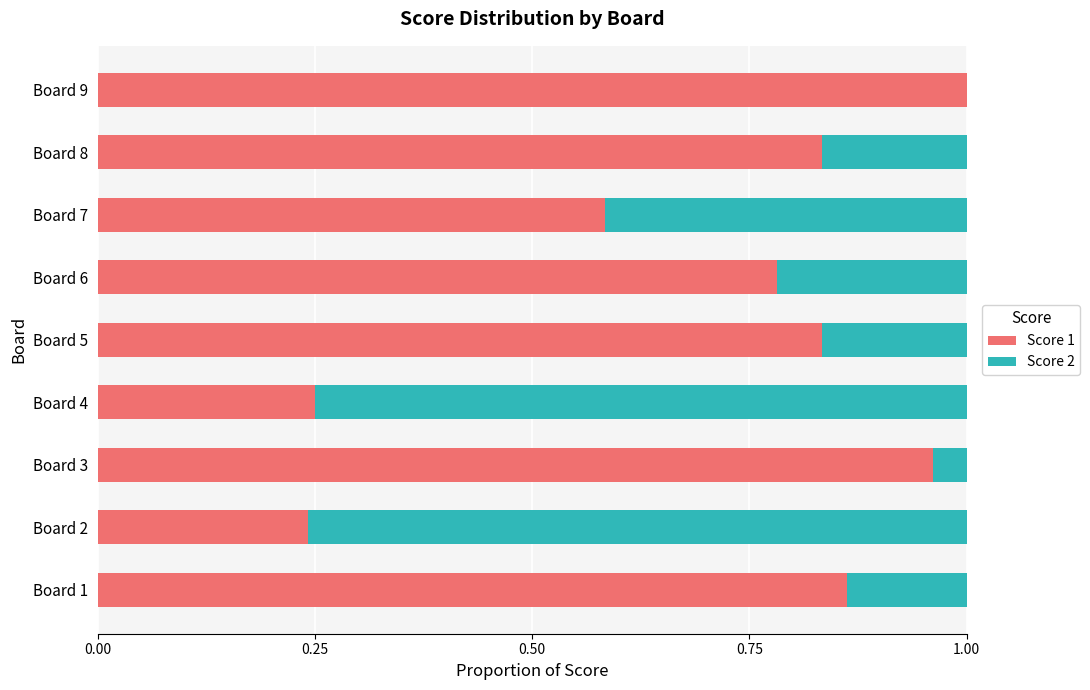

What is the sum of the Score 1 values at Board 7 and Board 9?

1.6